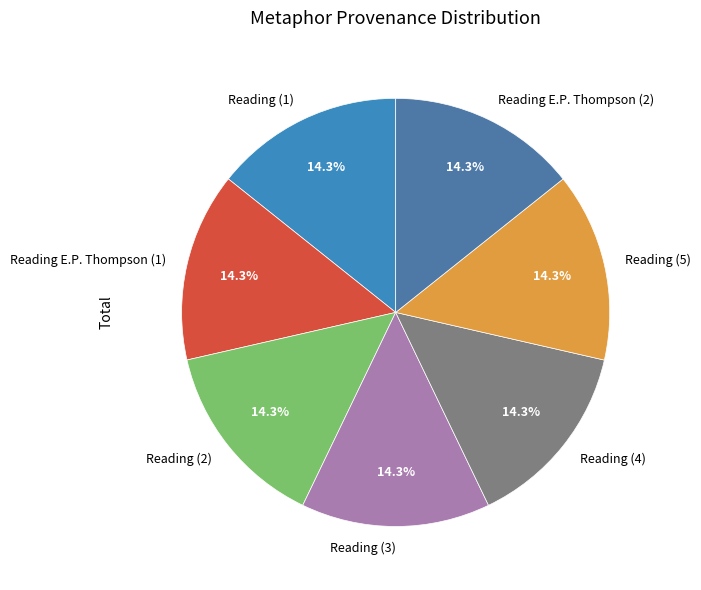

What is the total percentage of Reading (5) and Reading E.P. Thompson (1)?

28.6%